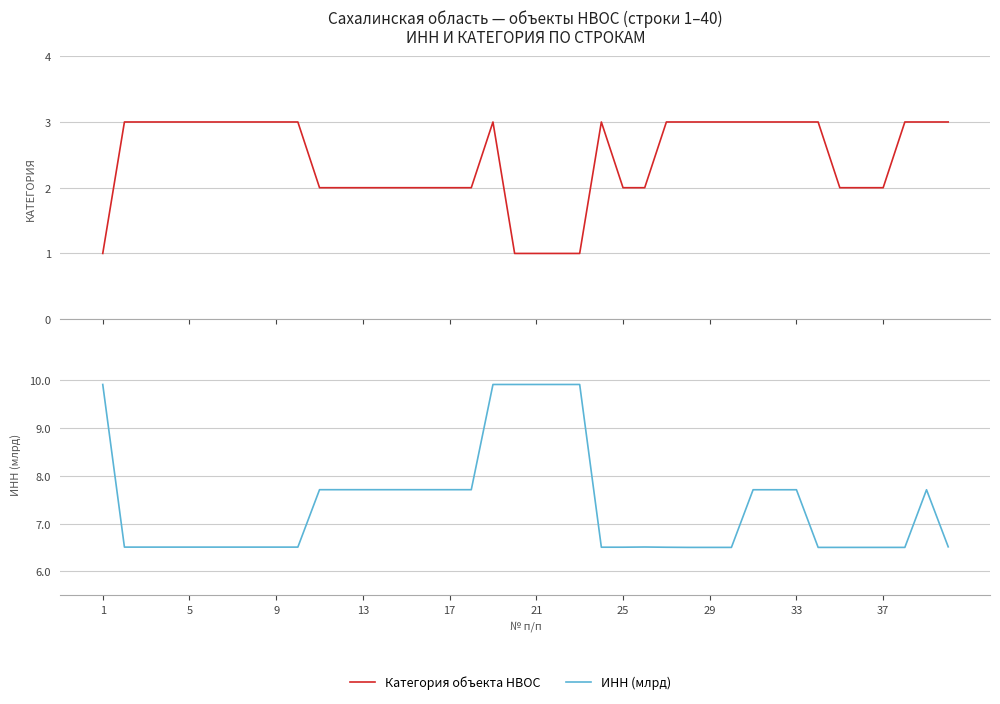

What are all the series names shown in the legend?

Категория объекта НВОС, ИНН (млрд)